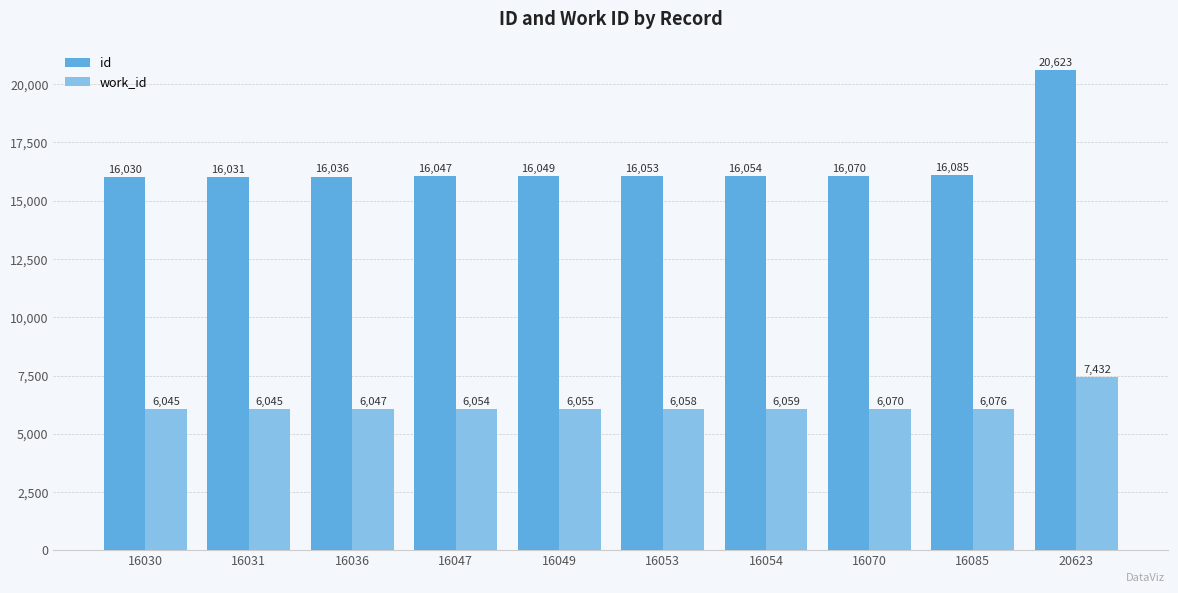

What value does the work_id series have at 16070, to the nearest 10?

6070